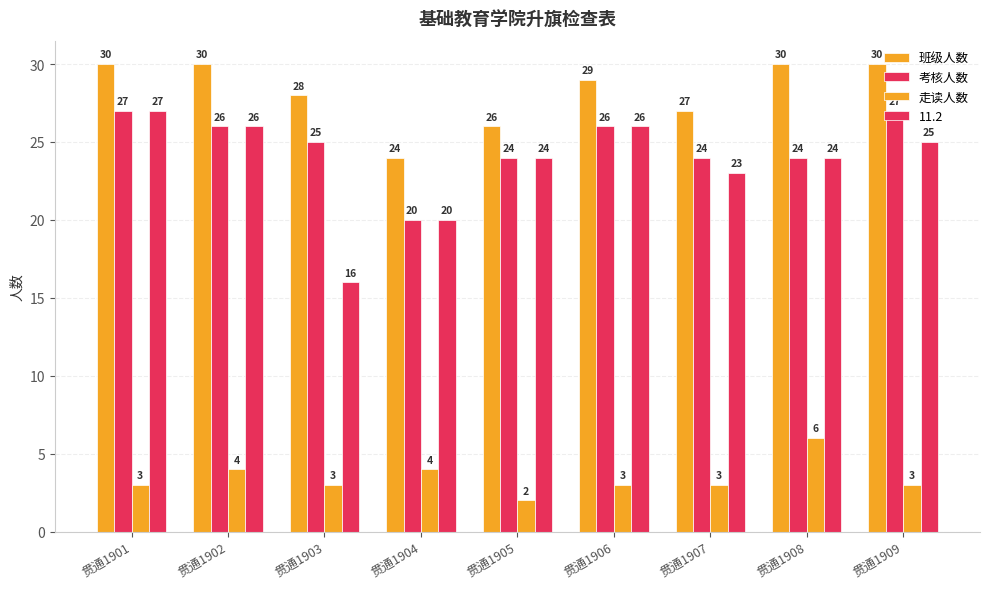

What is the approximate value of 班级人数 at 贯通1904?

24